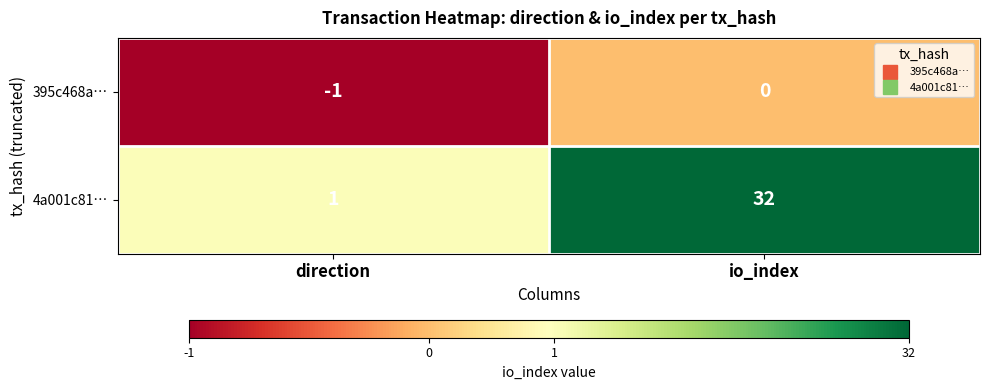

Which category has the highest value across all series?

io_index